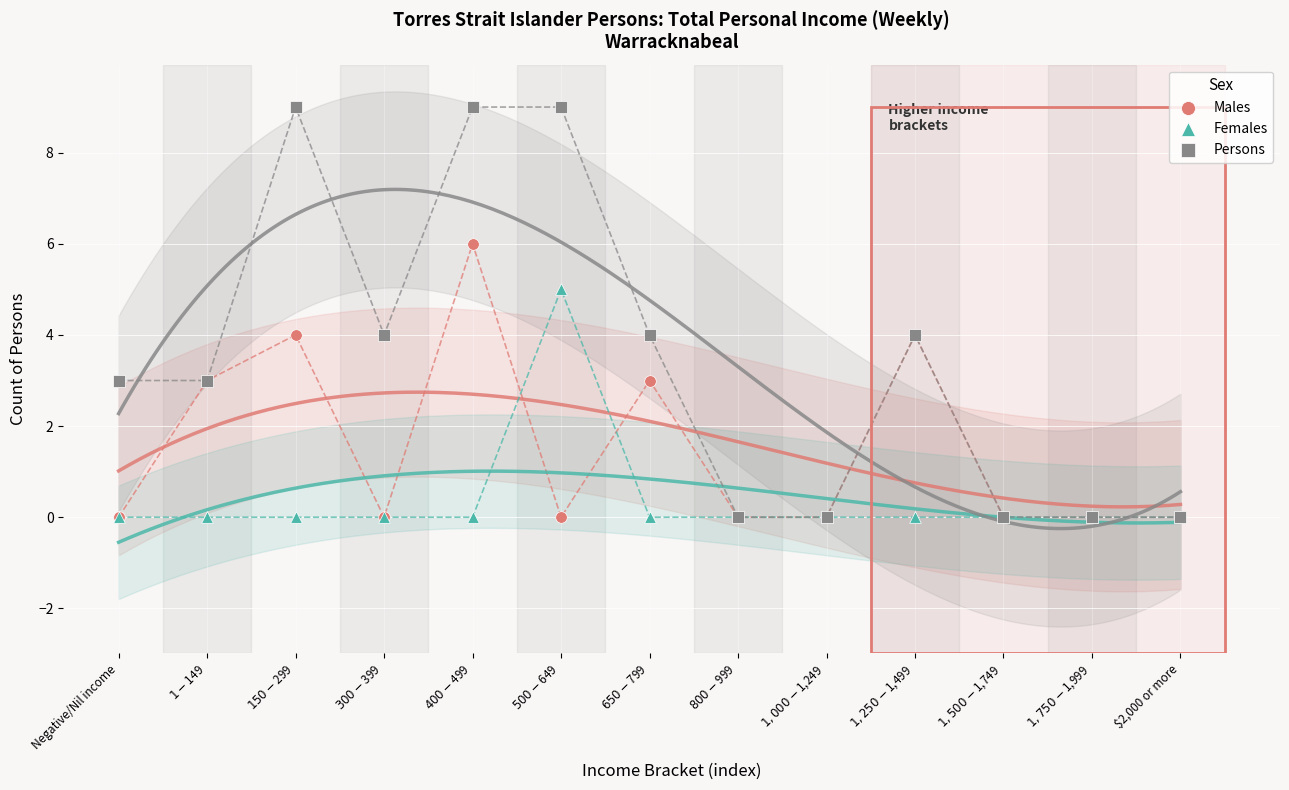

What are all the series names shown in the legend?

Males, Females, Persons